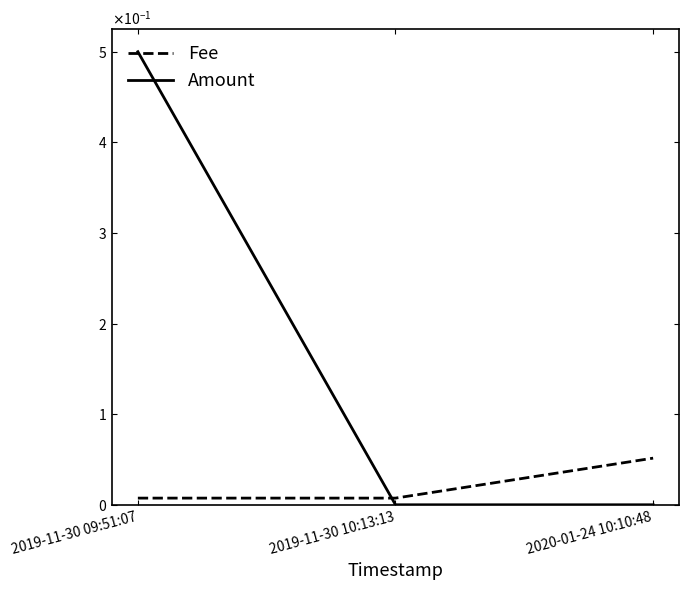

Is it true that Fee equals 0.0 at 2020-01-24 10:10:48?

False